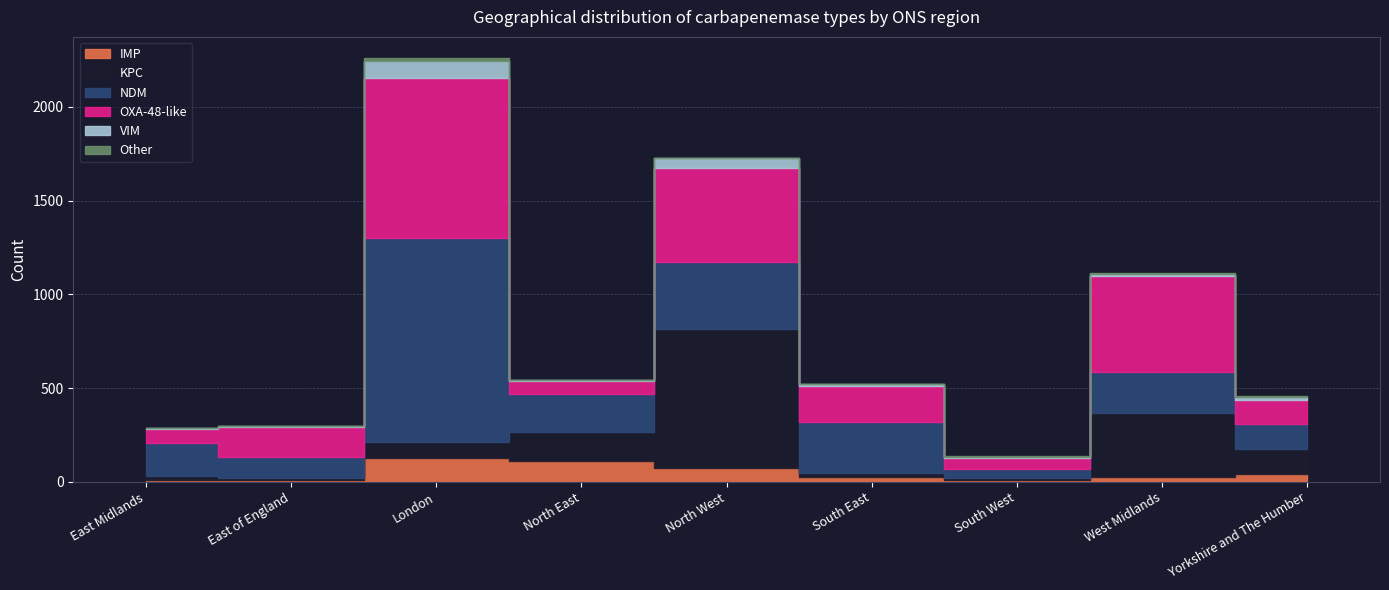

What is the minimum value for IMP?

8